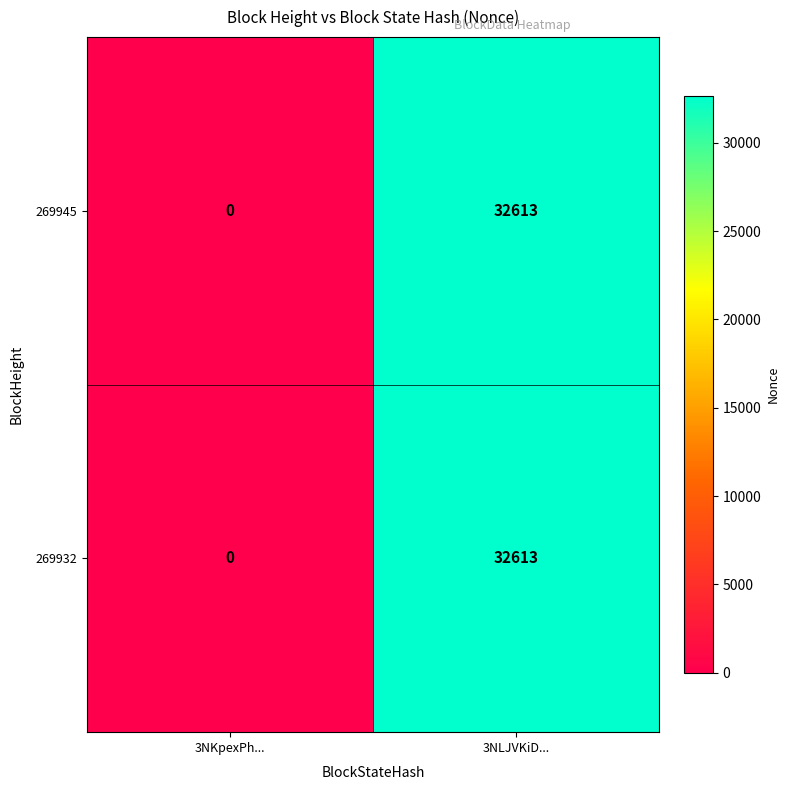

At which category is the sum across all series the highest?

3NLJVKiD...